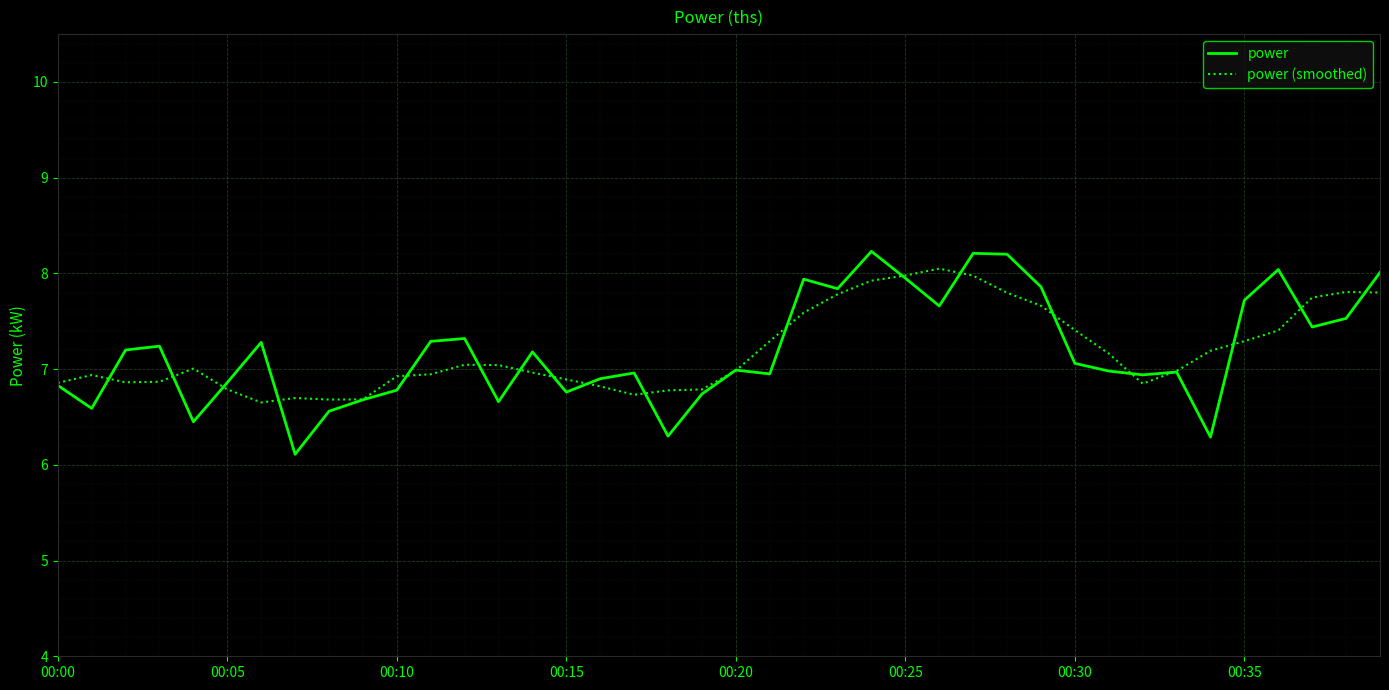

Which series has the widest spread of values?

power